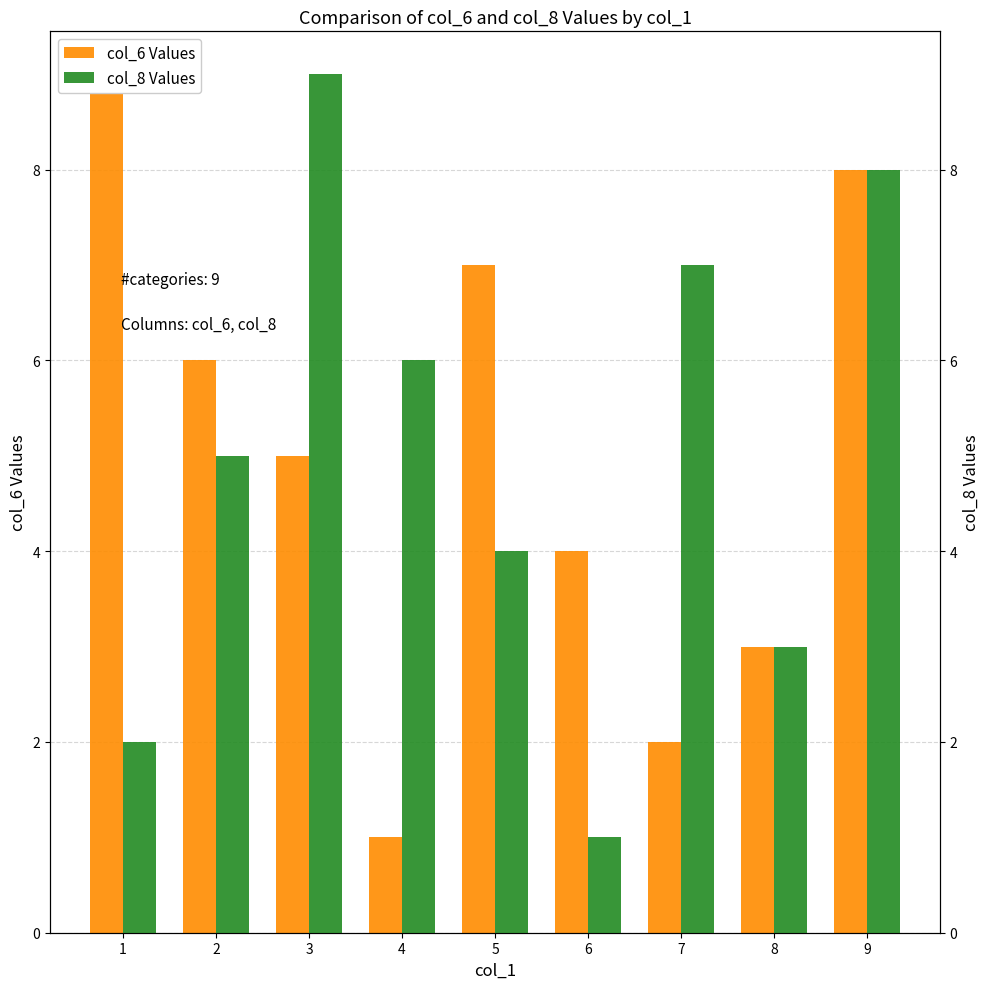

At which category does the chart reach its minimum across all series?

4